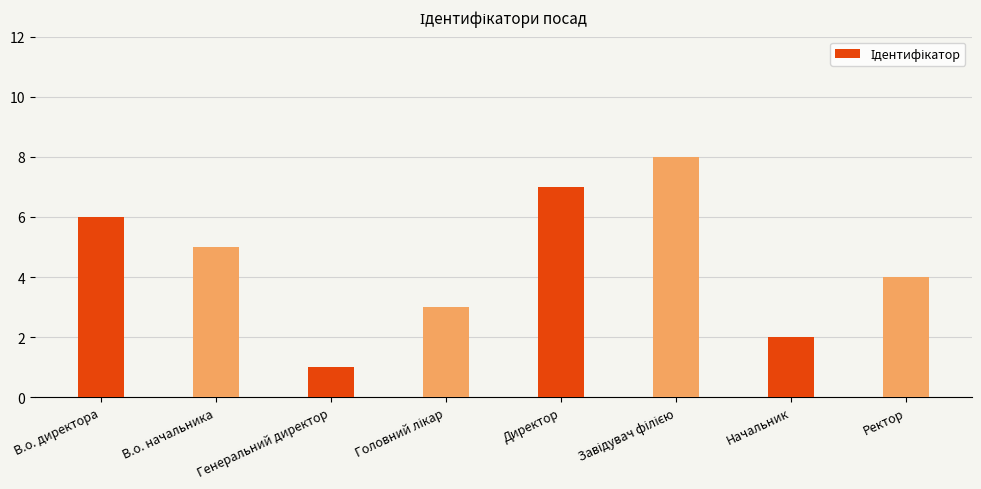

At which label does the data first exceed 5?

В.о. директора